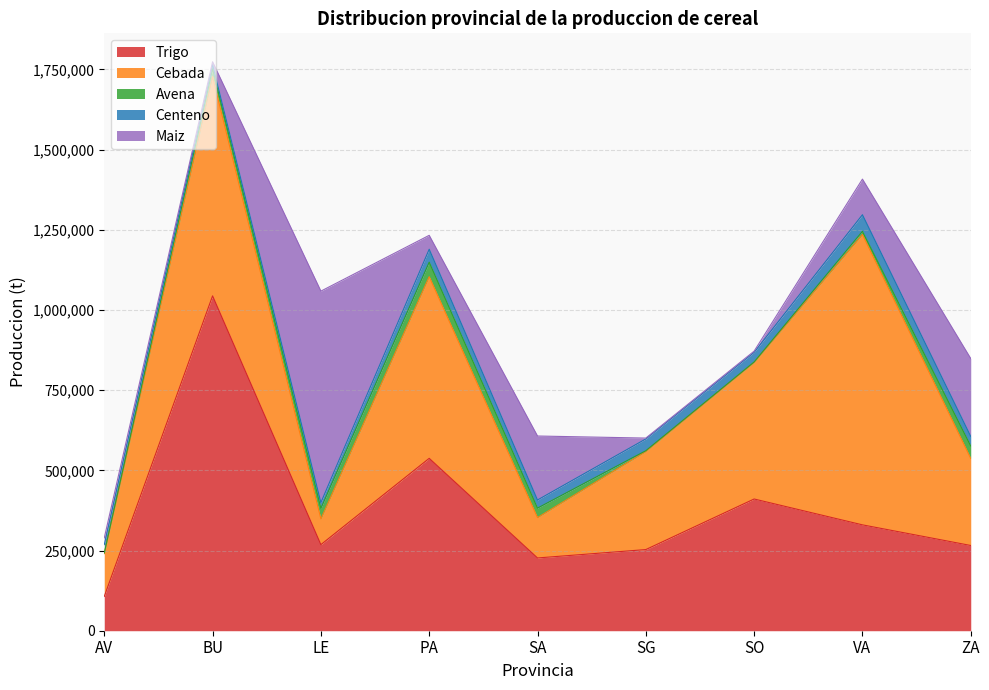

What is the sum of all Maiz values?

1291486